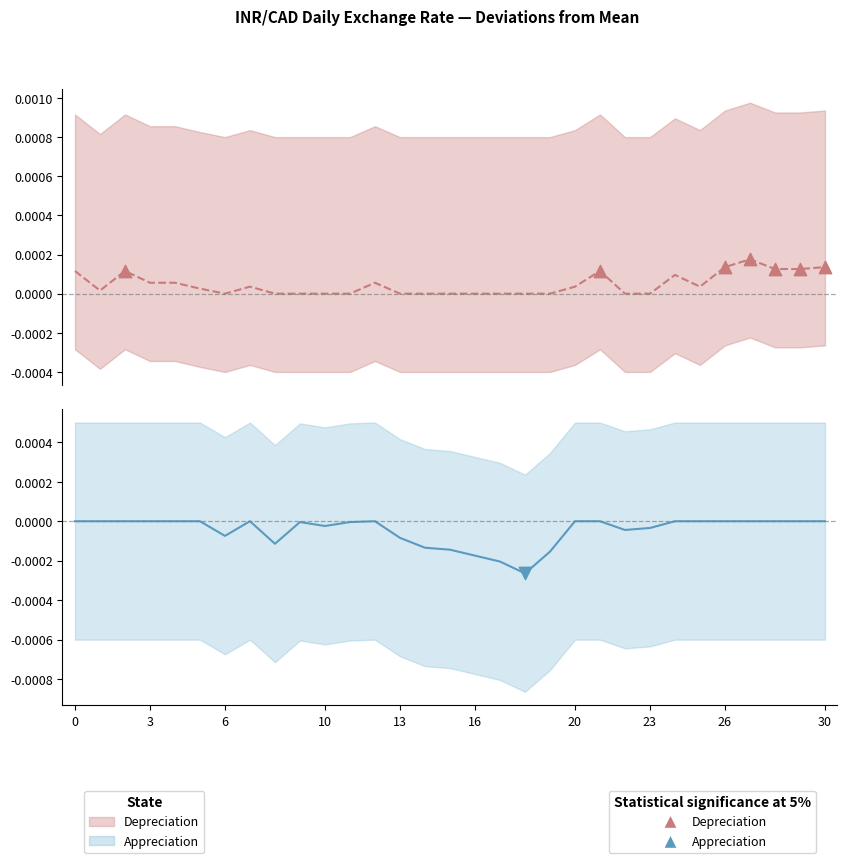

Which series contains the lowest Y value?

Appreciation